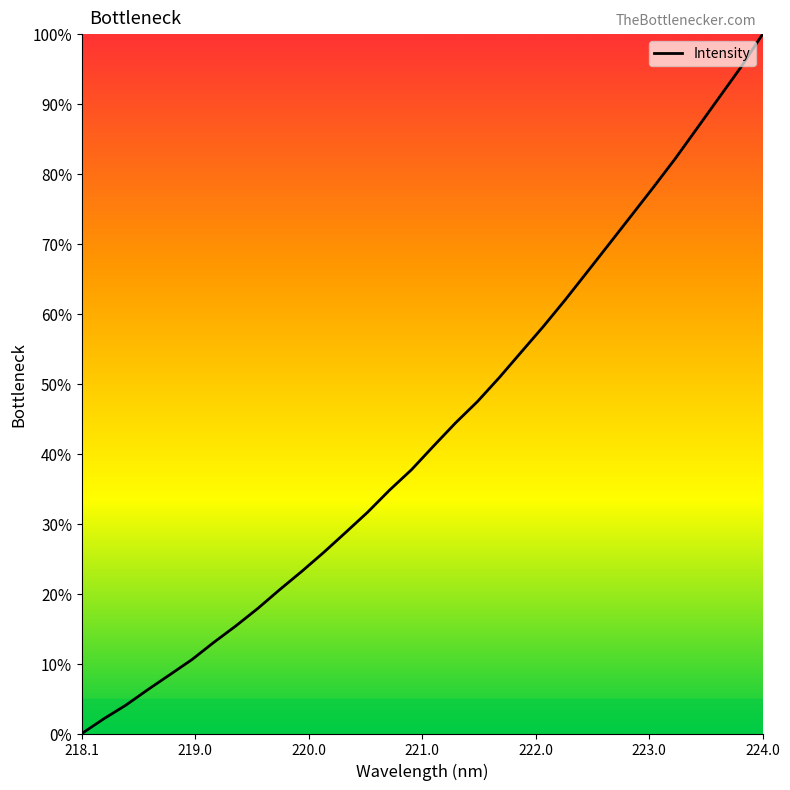

What is the difference between the maximum and minimum values?

100.0